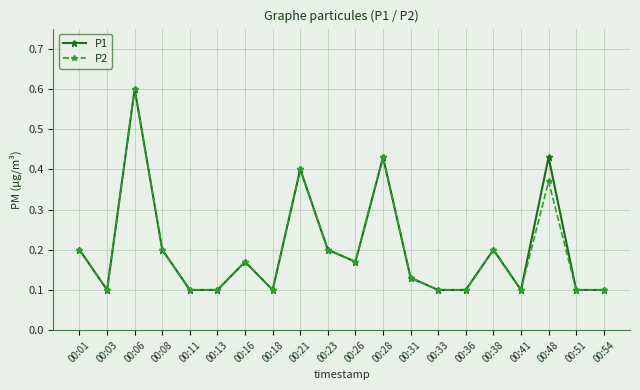

How many interior local peaks does the P2 series have?

6